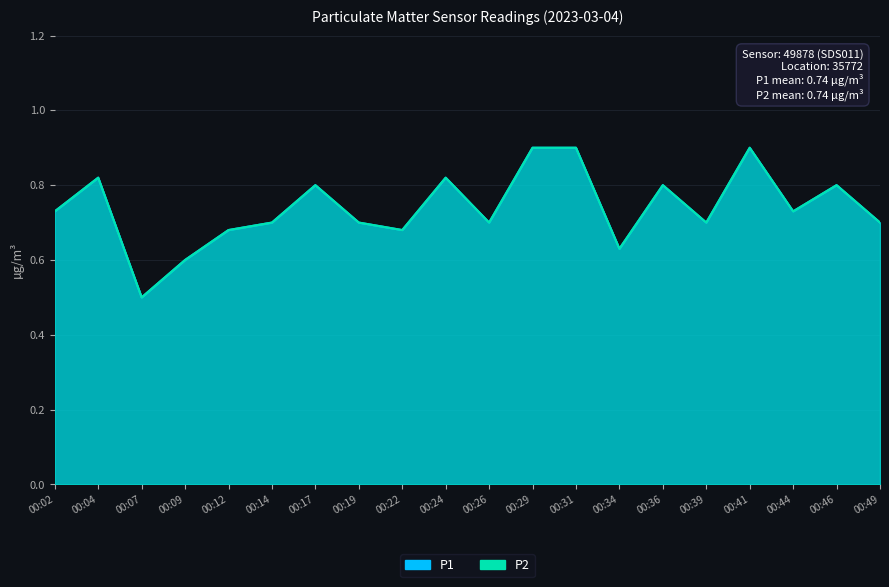

Rank the series by their maximum value, from lowest to highest.

P1, P2